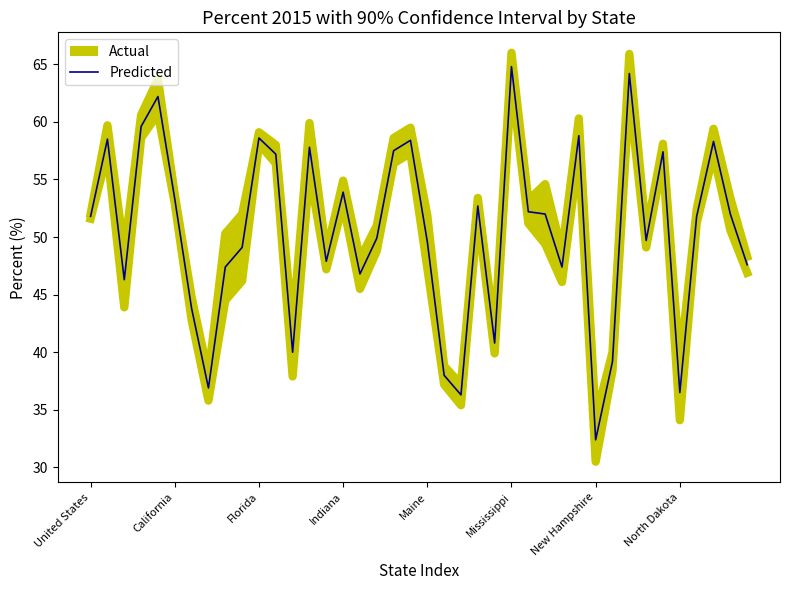

Reading right to left, list all the values displayed in this chart.

47.6	52.0	58.3	51.8	36.5	57.4	49.7	64.2	39.2	32.4	58.8	47.4	52.0	52.2	64.8	40.8	52.7	36.3	38.0	49.6	58.4	57.5	49.9	46.8	53.9	47.9	57.8	40.0	57.2	58.6	49.1	47.4	36.9	43.8	53.3	62.2	59.6	46.3	58.5	51.8